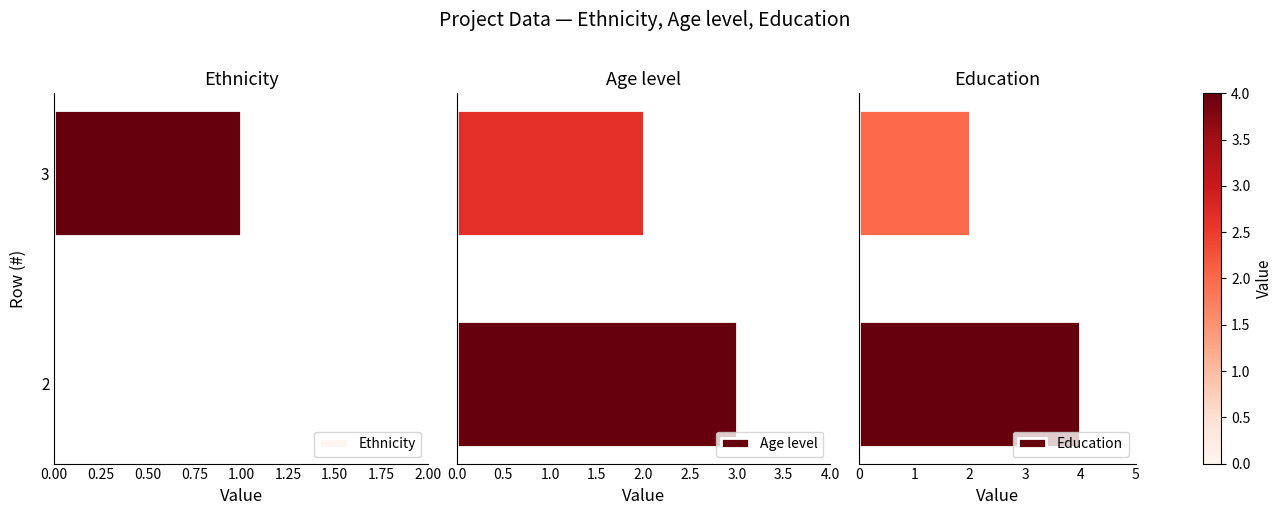

Which series has the largest total across all categories?

Education